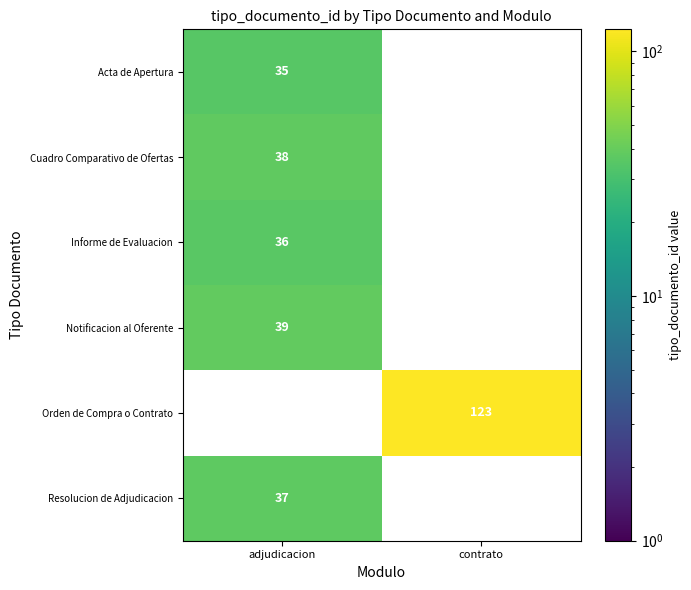

True or false: Informe de Evaluacion has a value of 18 at adjudicacion.

False